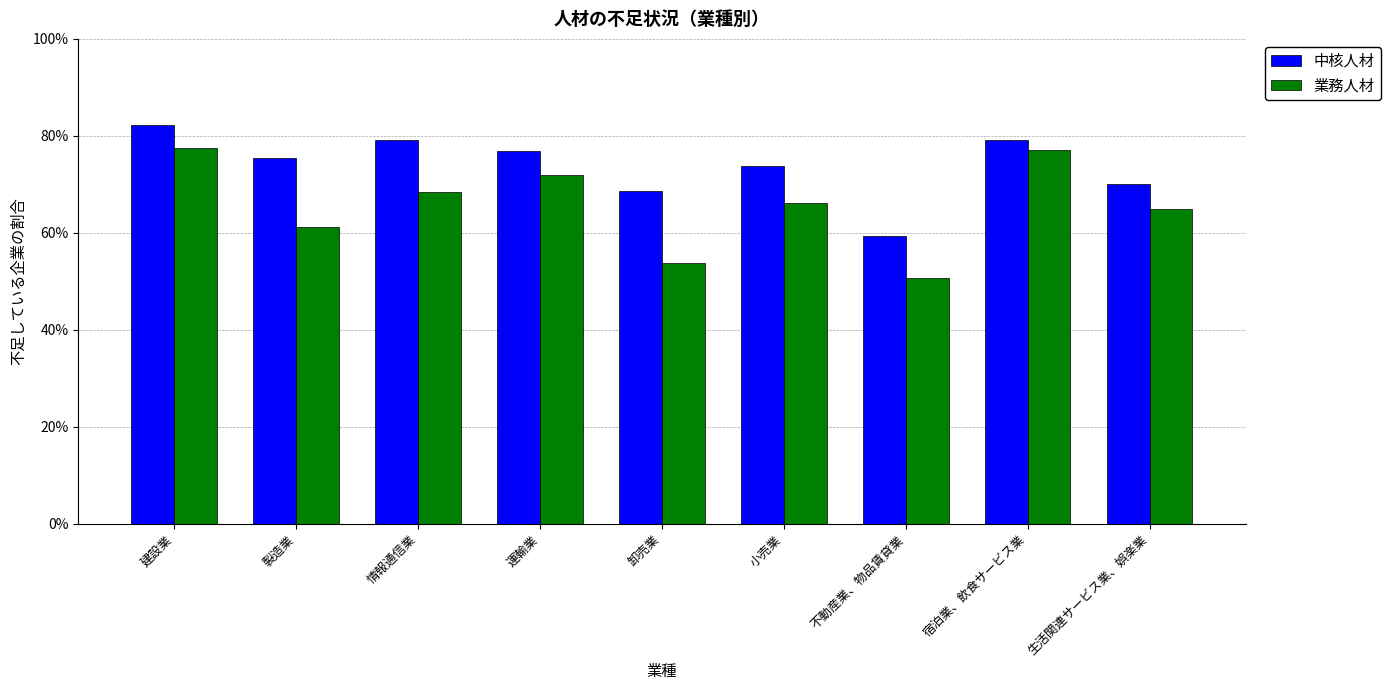

What is the label of the 4th bar from the left?

運輸業